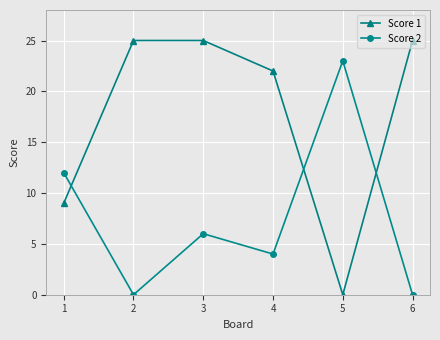

At which label is Score 1 closest to 12?

1